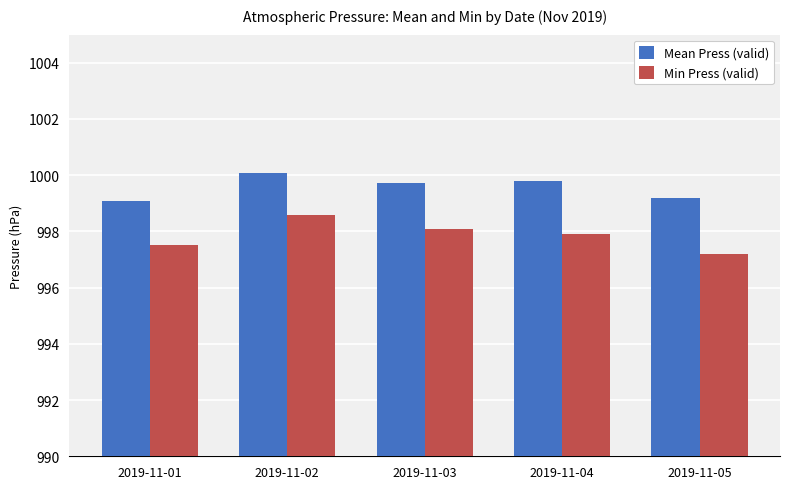

Which series has the largest total across all categories?

Mean Press (valid)